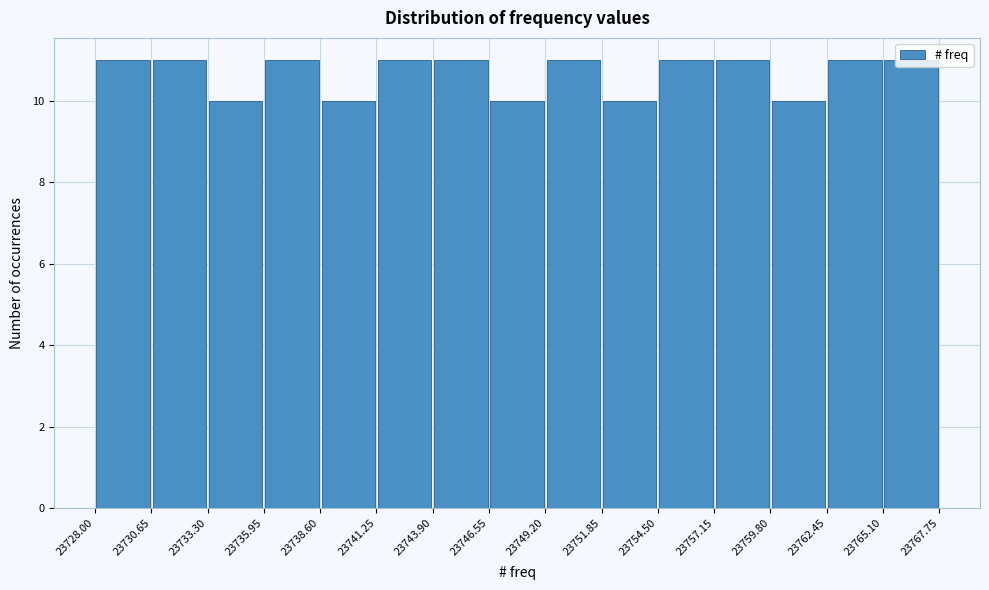

Reading left to right, transcribe this chart: for each bar, give the range it covers on the x-axis and its height. The values are not printed on the chart, so give them approximately, as read against the axis.

23728.00 to 23730.65: 11
23730.65 to 23733.30: 11
23733.30 to 23735.95: 10
23735.95 to 23738.60: 11
23738.60 to 23741.25: 10
23741.25 to 23743.90: 11
23743.90 to 23746.55: 11
23746.55 to 23749.20: 10
23749.20 to 23751.85: 11
23751.85 to 23754.50: 10
23754.50 to 23757.15: 11
23757.15 to 23759.80: 11
23759.80 to 23762.45: 10
23762.45 to 23765.10: 11
23765.10 to 23767.75: 11